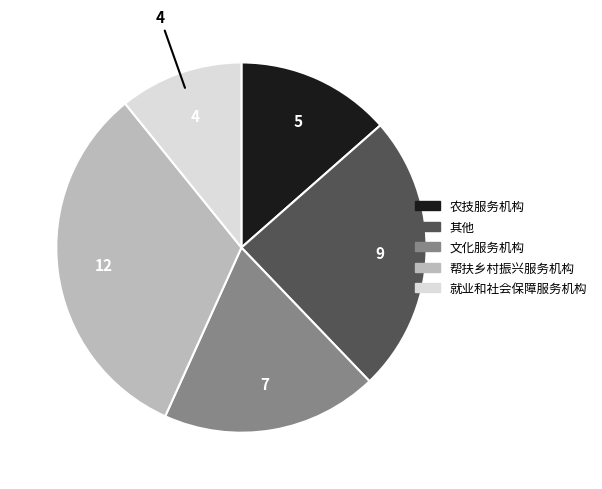

Is it true that 农技服务机构 is 14% of the pie?

True